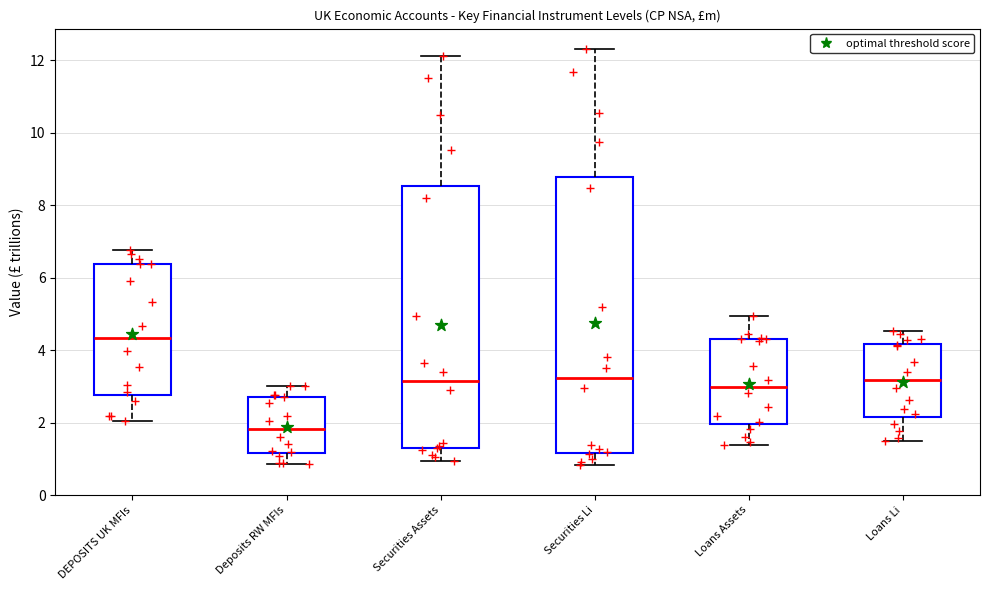

Where does the median line of the box for Deposits RW MFIs sit on the y-axis? The values are not printed on the chart, so give them approximately, as read against the axis.

1.8